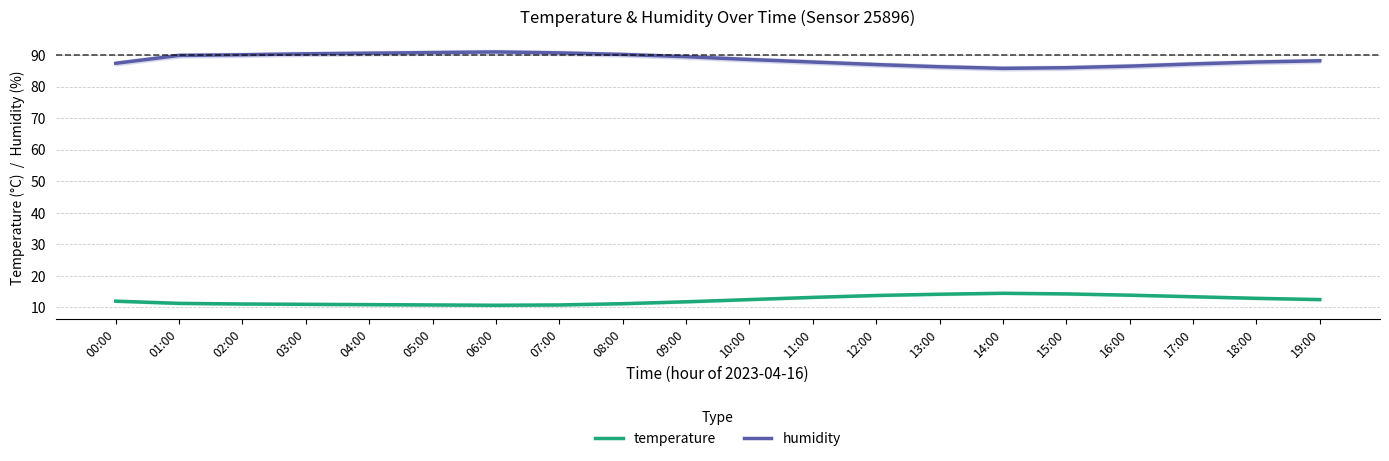

What is the value of the humidity point at the 11th from the left?

88.6